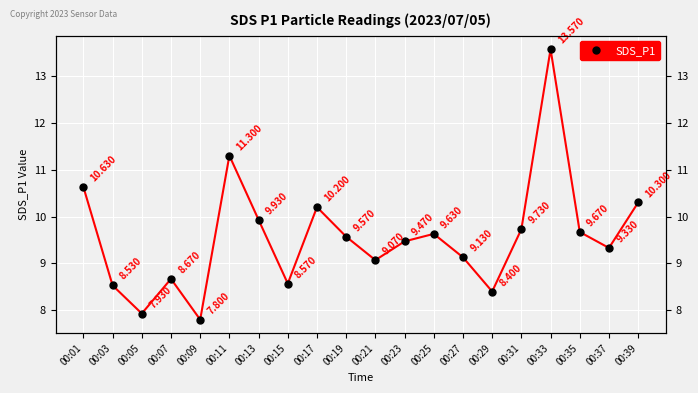

Is this an area chart (filled region under the line)?

No